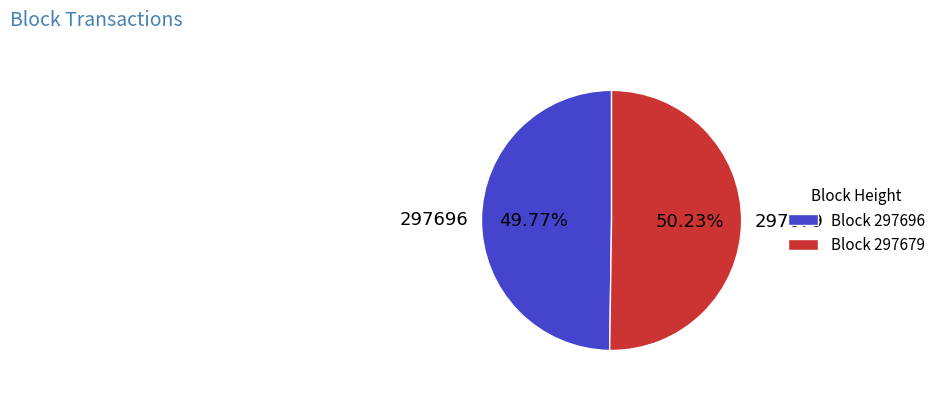

What is the ratio of the value at 297696 to the value at 297679?

1.0